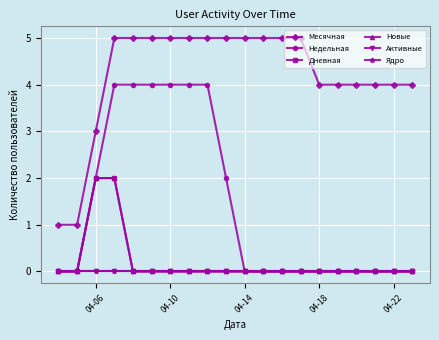

Which series has the widest spread of values?

Месячная